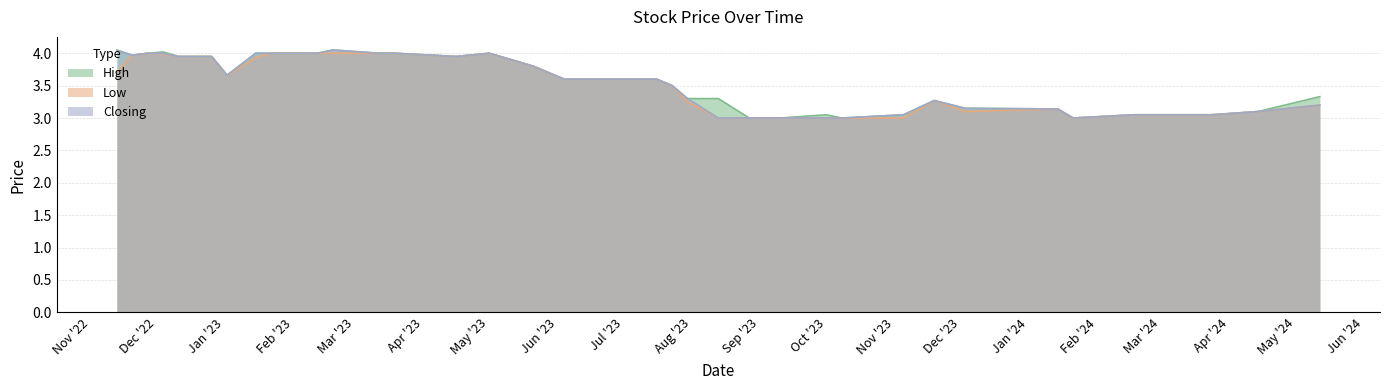

How many interior local peaks does the High series have?

5